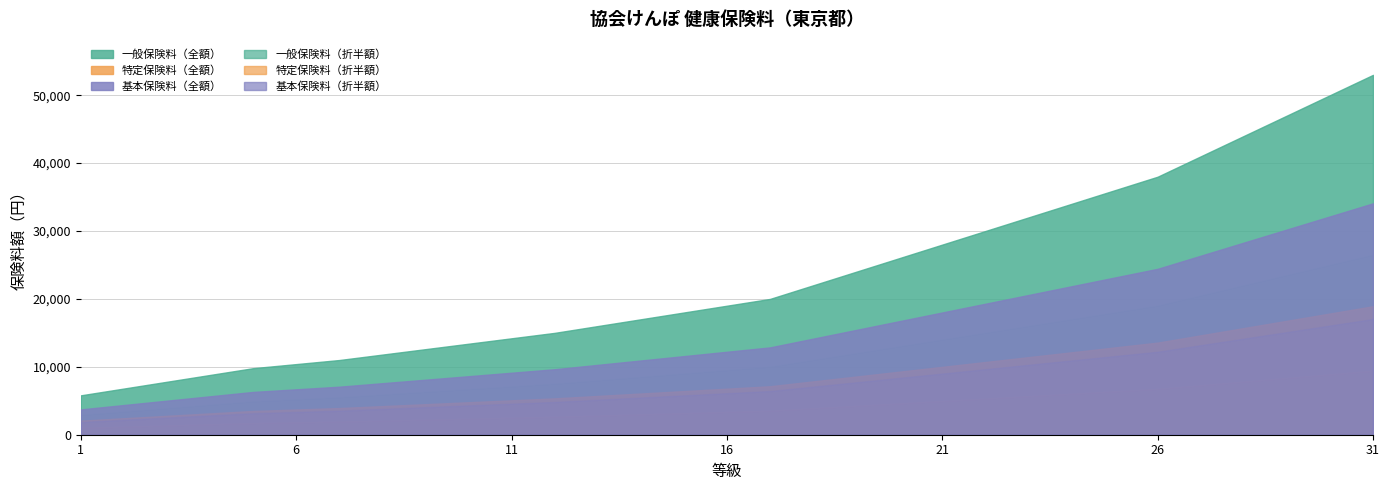

What are all the series names shown in the legend?

一般保険料（全額）, 特定保険料（全額）, 基本保険料（全額）, 一般保険料（折半額）, 特定保険料（折半額）, 基本保険料（折半額）